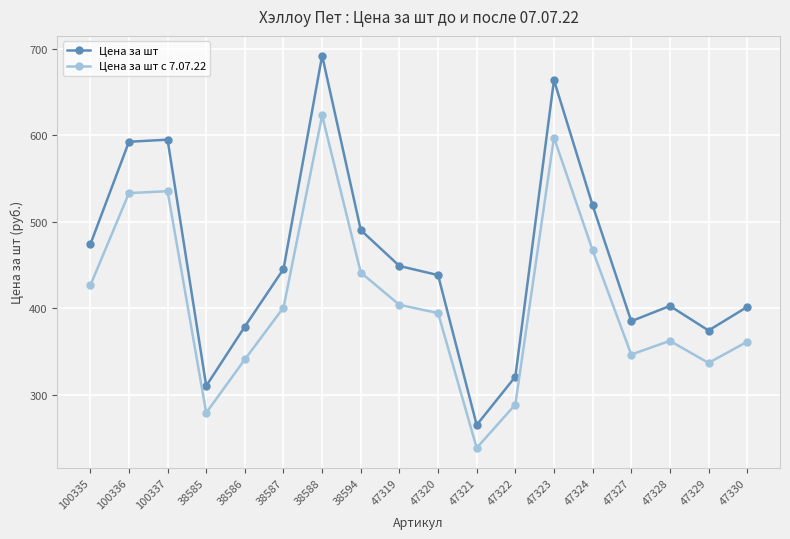

True or false: Цена за шт с 7.07.22 and Цена за шт intersect in this chart.

False